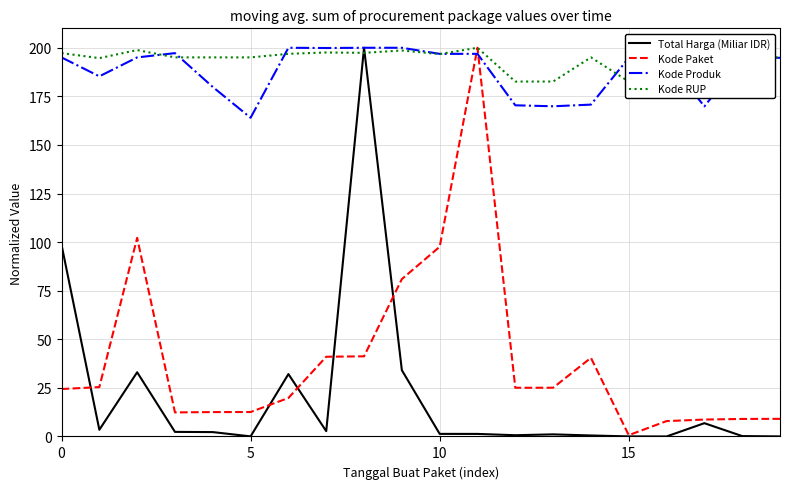

True or false: Total Harga (Miliar IDR) and Kode Produk intersect in this chart.

False